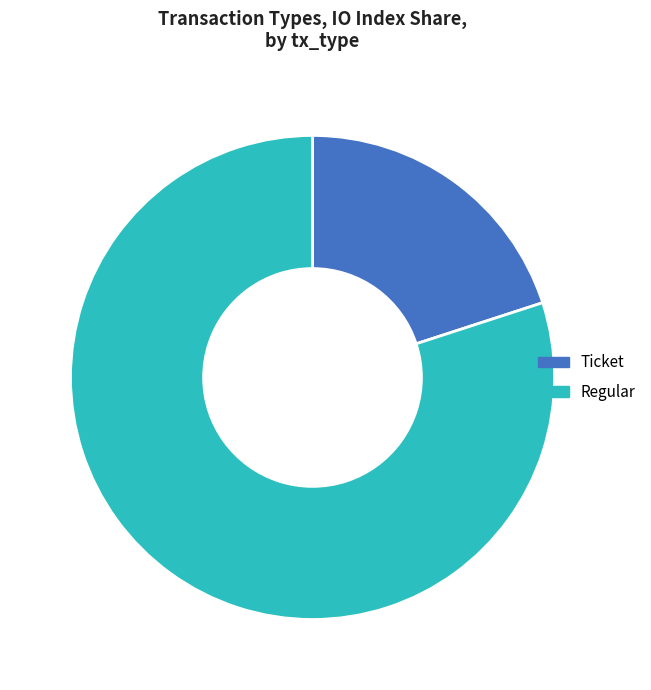

True or false: Ticket accounts for 13% of the total.

False